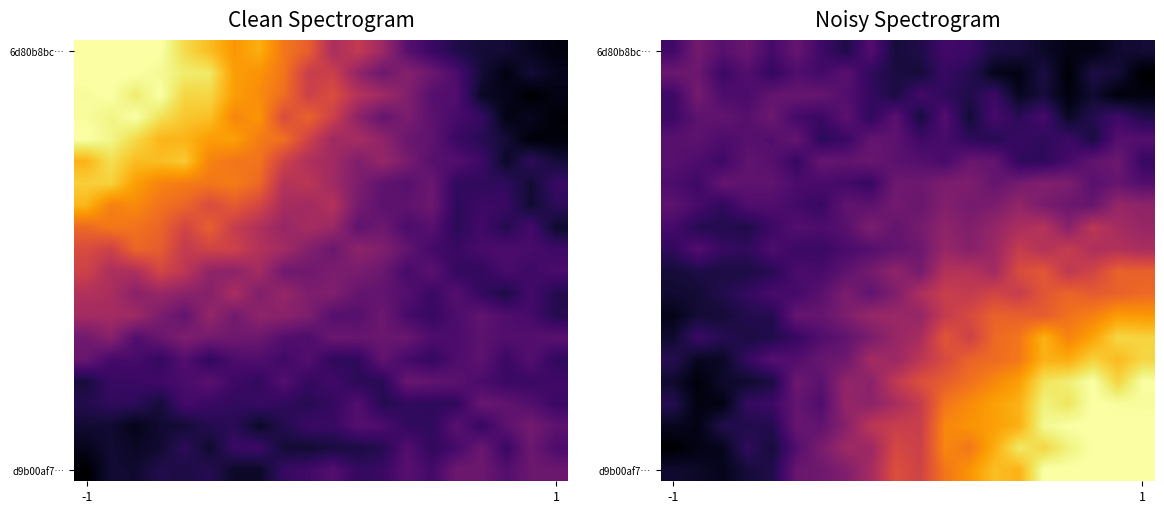

At how many categories does at least one series exceed 0?

20